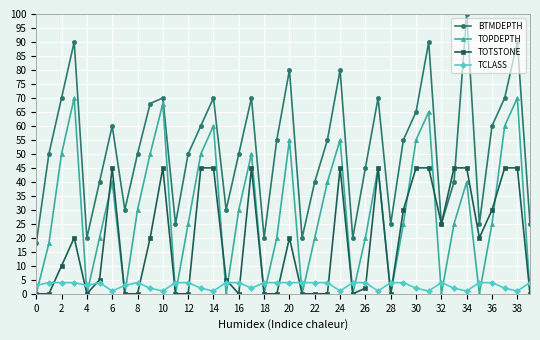

How many series are shown in this chart?

4